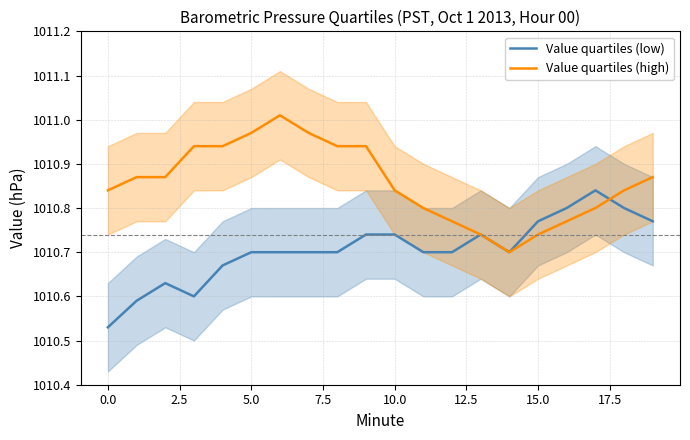

What is the spread (max minus min) of values at 11?

0.1